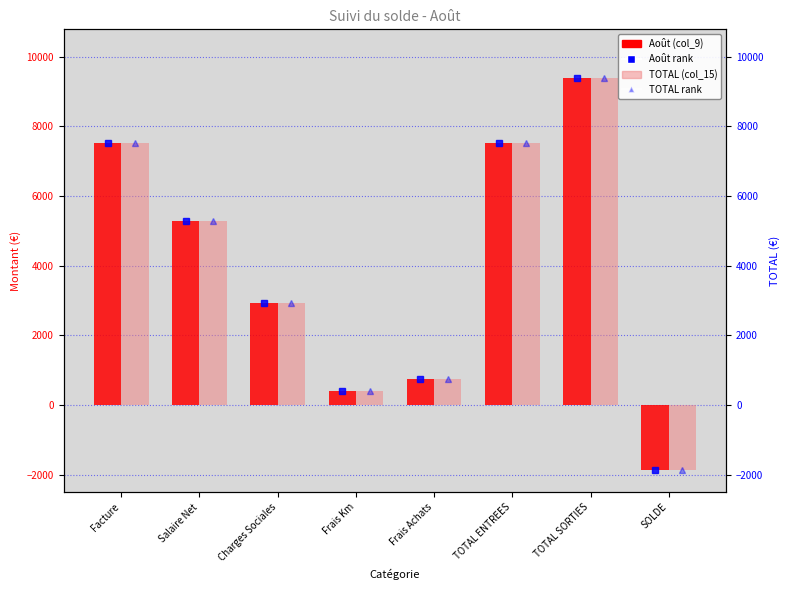

Where is TOTAL rank nearest to the value 3757?

Charges Sociales